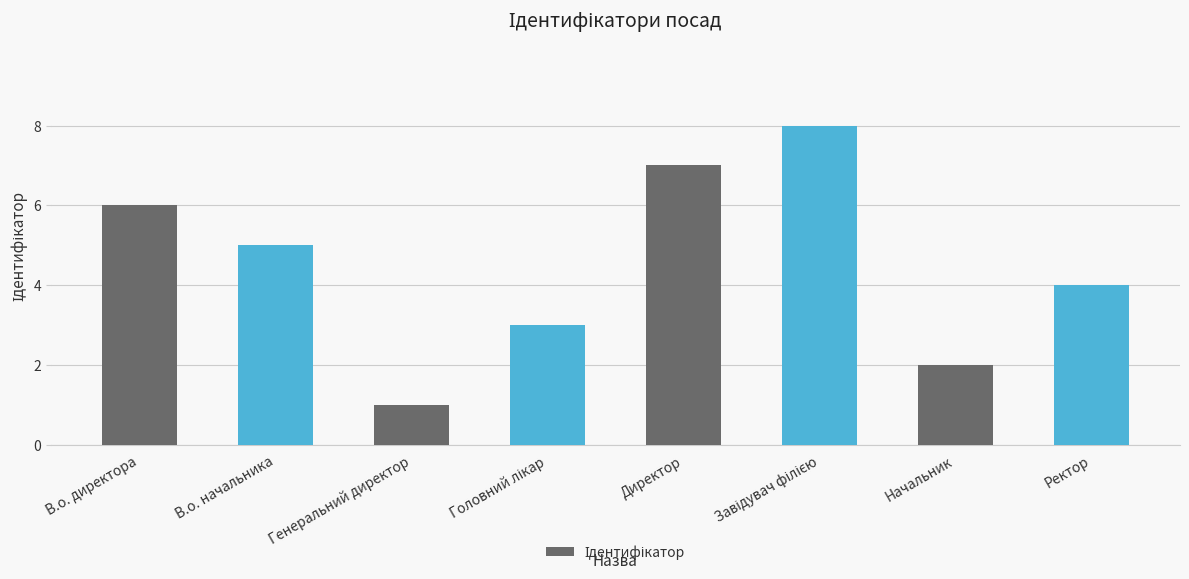

What position from the right is Директор?

4